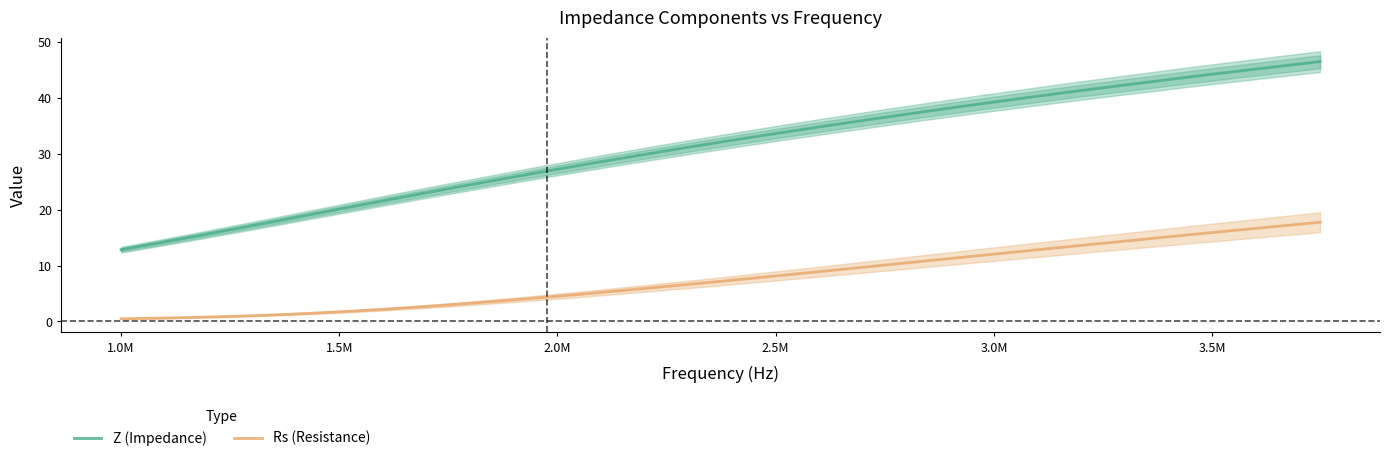

True or false: Rs (Resistance) and Z (Impedance) intersect in this chart.

False